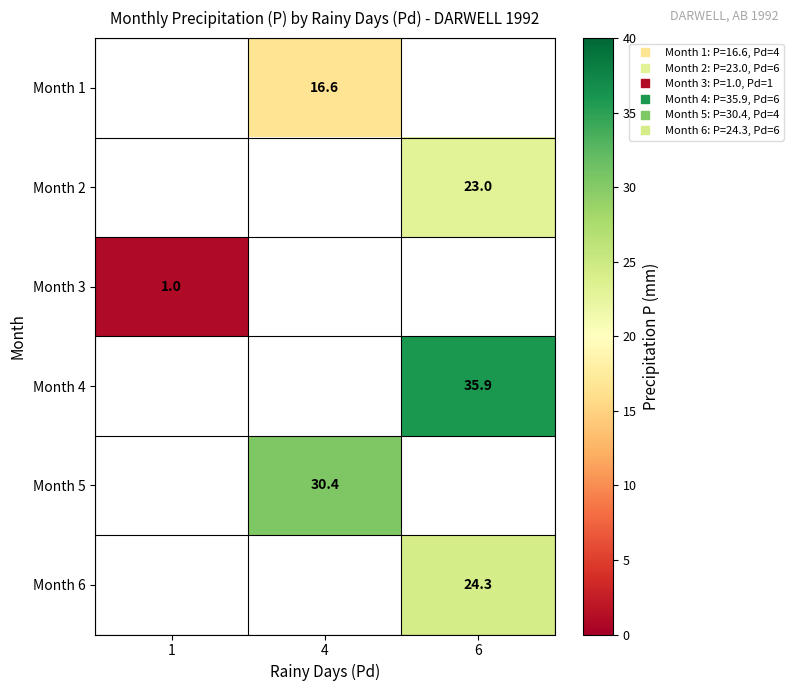

List the labels in order of Month 2 value, smallest first.

1, 4, 6